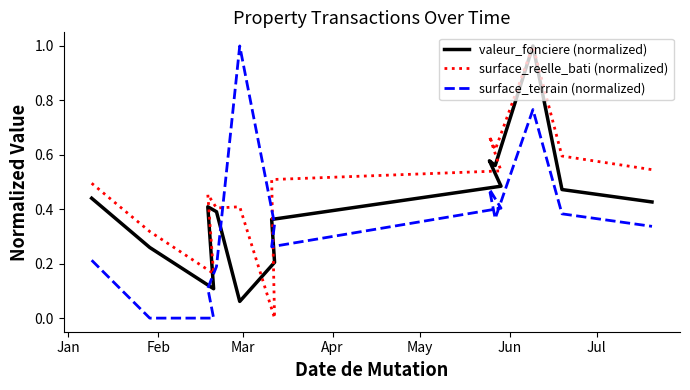

What is the difference between the second highest and second lowest values in the valeur_fonciere (normalized) series?

0.5